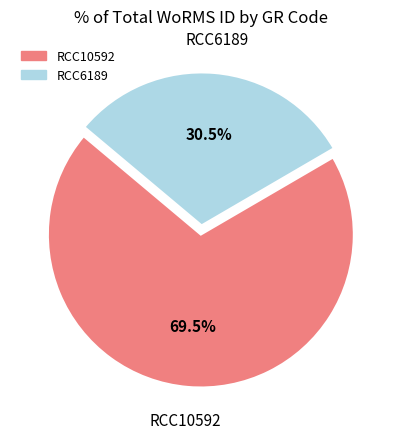

Which slice represents more than half of the pie?

RCC10592